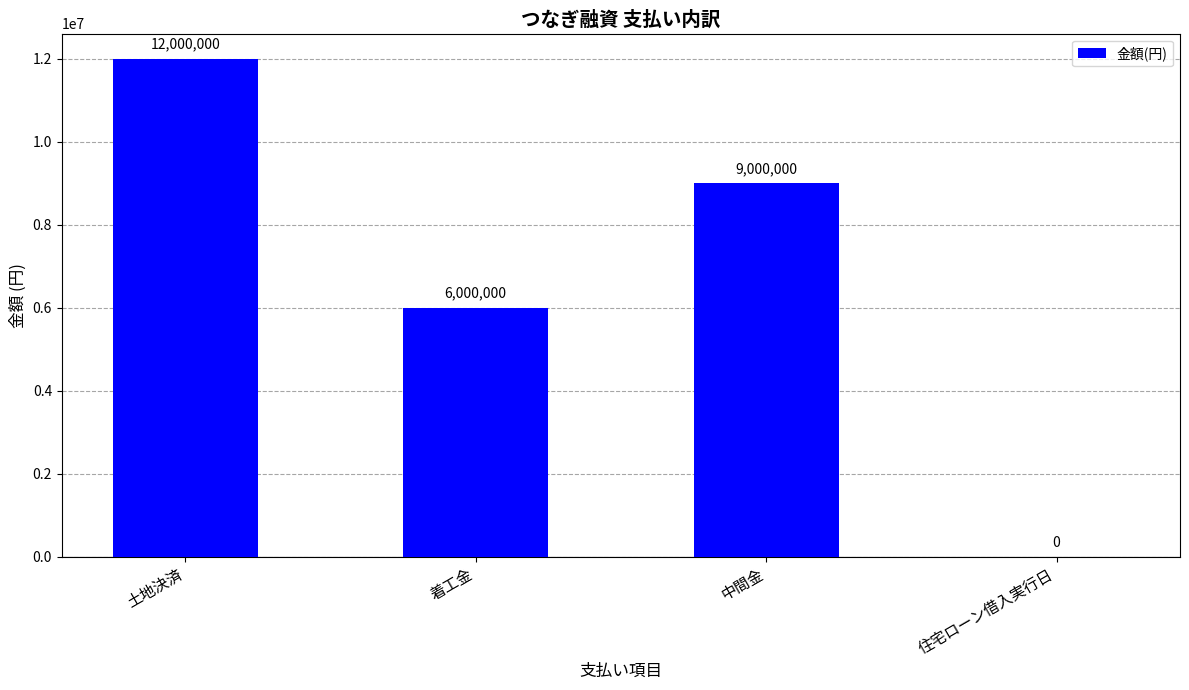

What is the difference between the values at 土地決済 and 住宅ローン借入実行日?

12000000